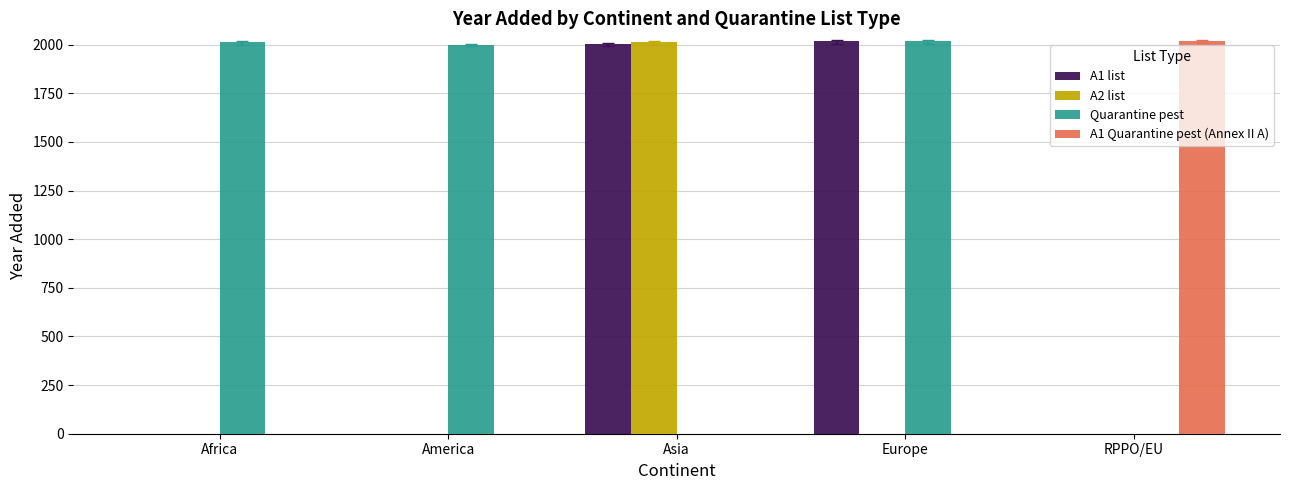

What is the total value across all series at Africa?

2012